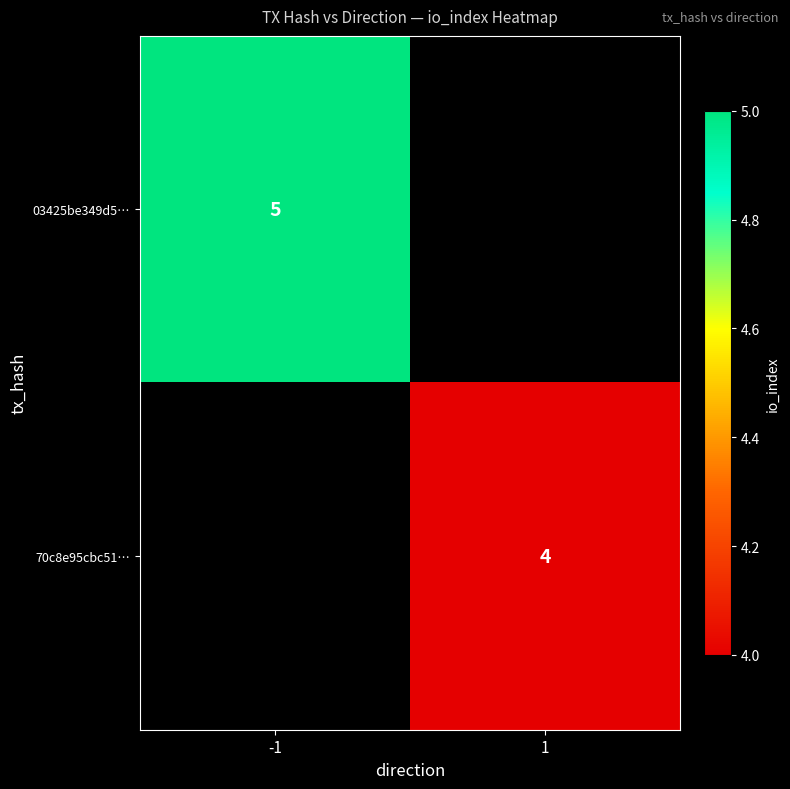

Which label corresponds to the largest value in the chart?

-1